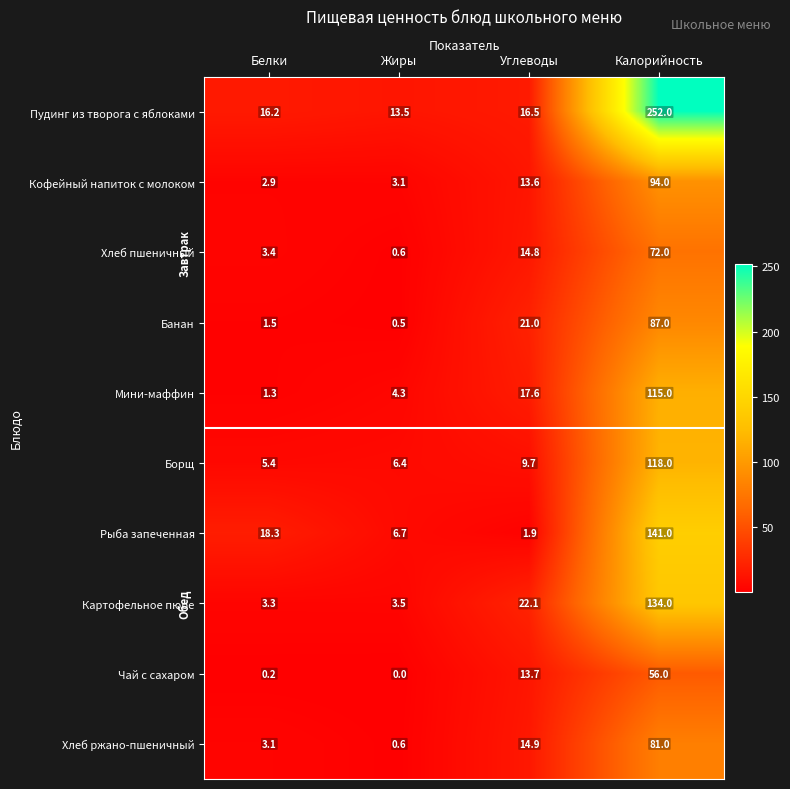

Rank the series by their maximum value, from lowest to highest.

Чай с сахаром, Хлеб пшеничный, Хлеб ржано-пшеничный, Банан, Кофейный напиток с молоком, Мини-маффин, Борщ, Картофельное пюре, Рыба запеченная, Пудинг из творога с яблоками